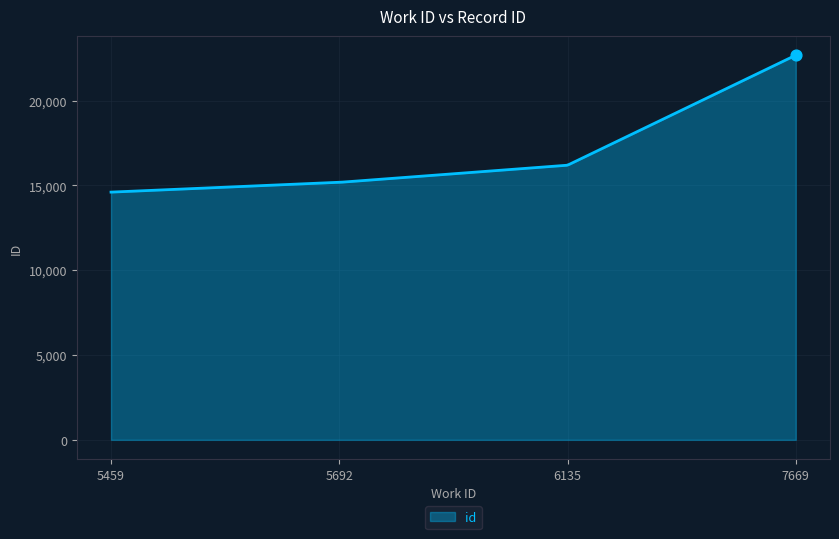

What is the greatest value displayed?

22673.0